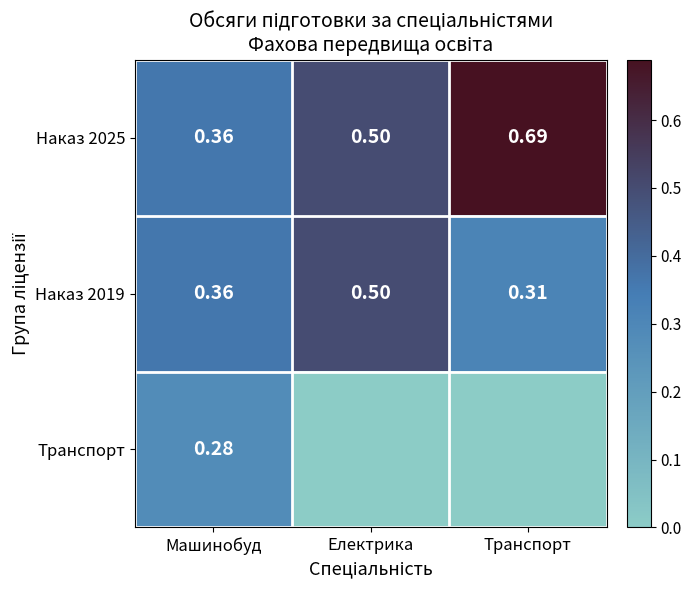

What is the difference between the Наказ 2019 values at Електрика and Транспорт?

0.2